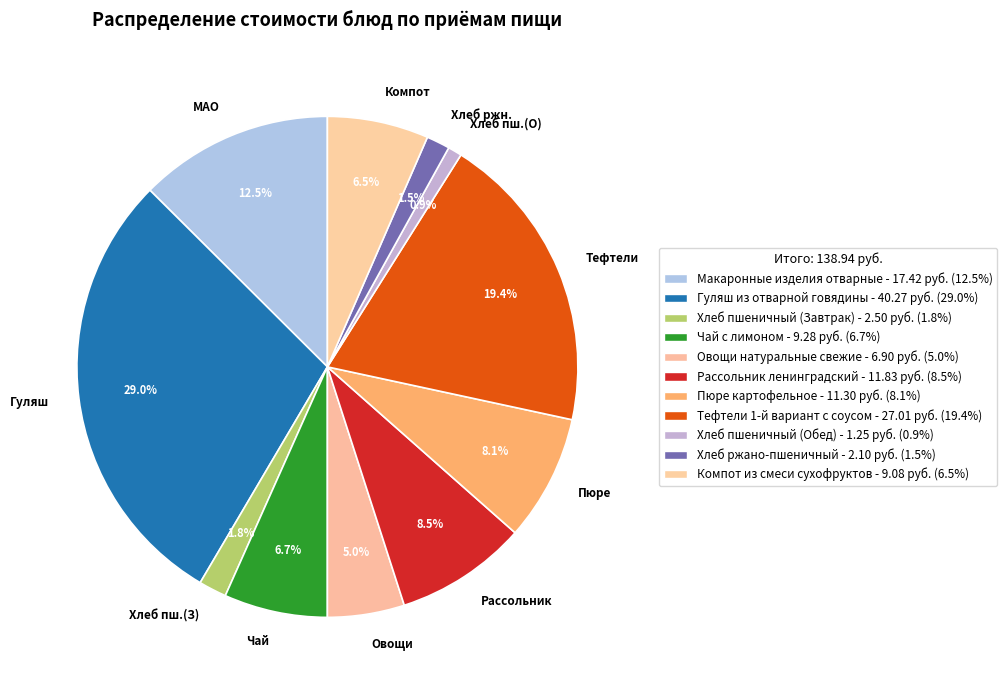

Which category has the smallest portion of the pie?

Хлеб пш.(О)